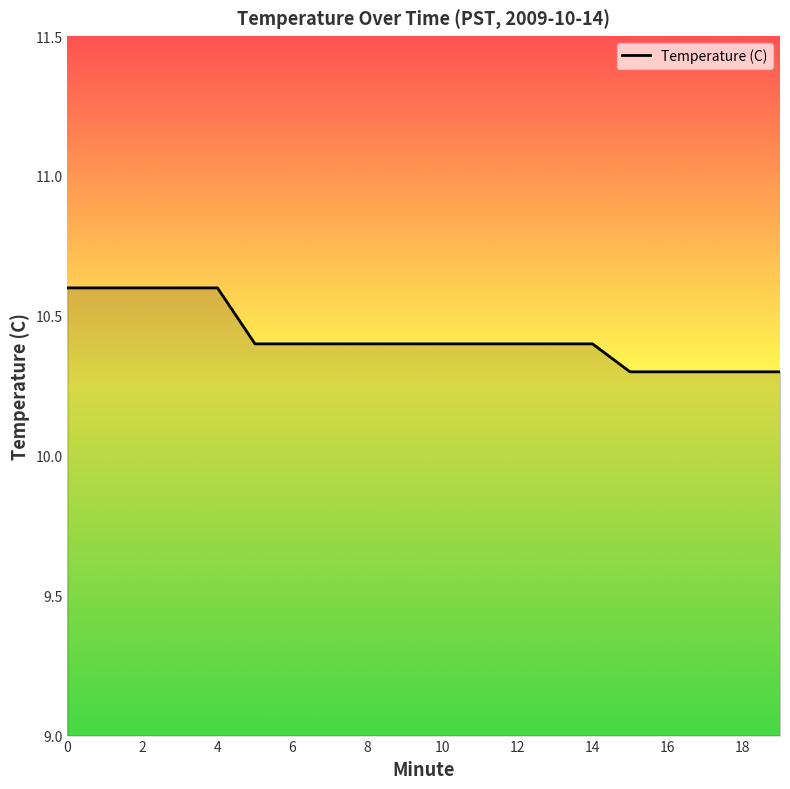

Is this an area chart (filled region under the line)?

No